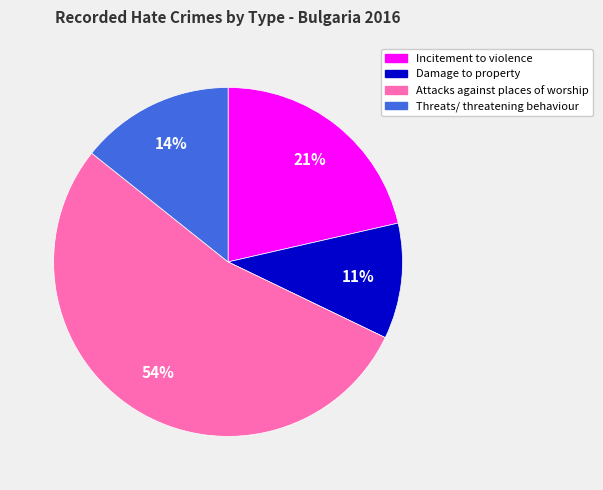

True or false: Damage to property accounts for 1% of the total.

False